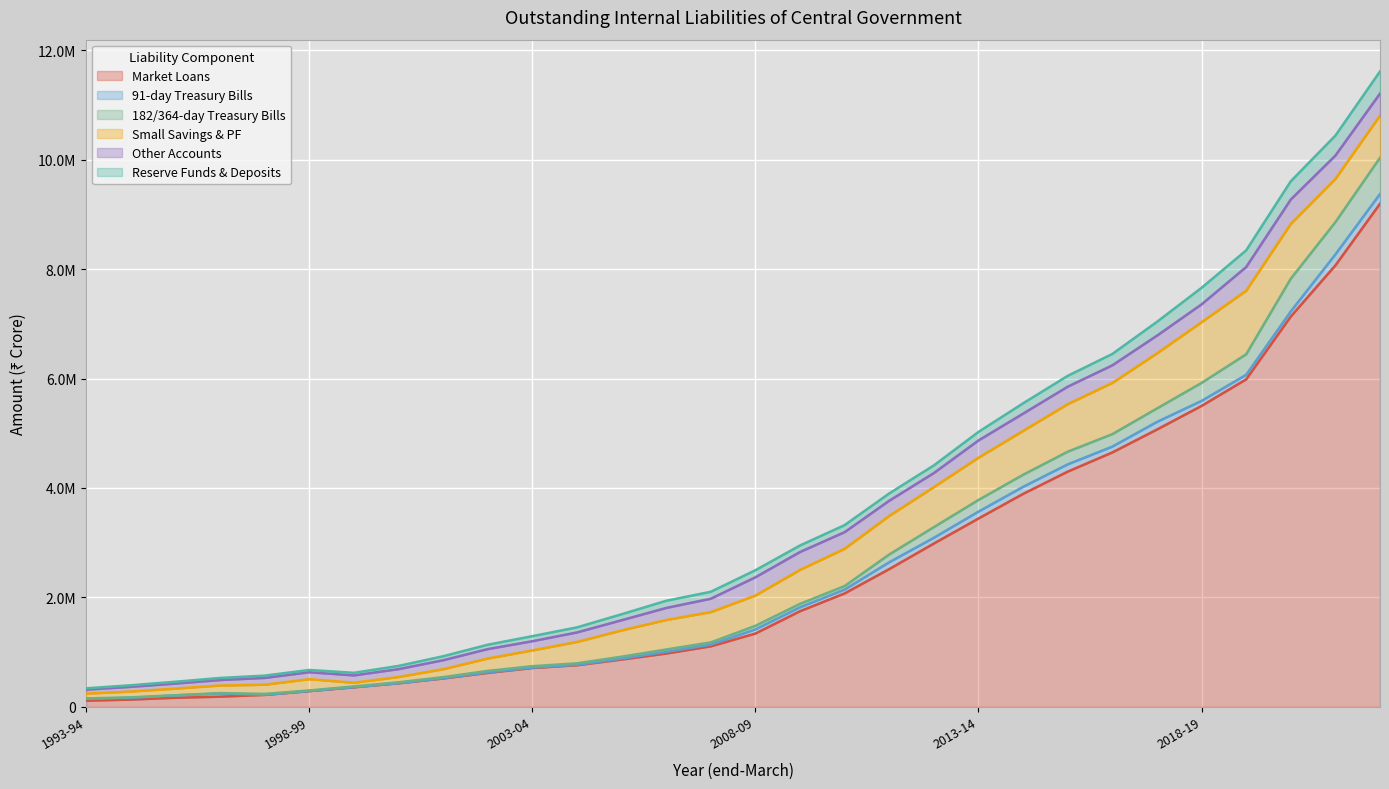

True or false: 182/364-day Treasury Bills and Reserve Funds & Deposits cross at least once.

False